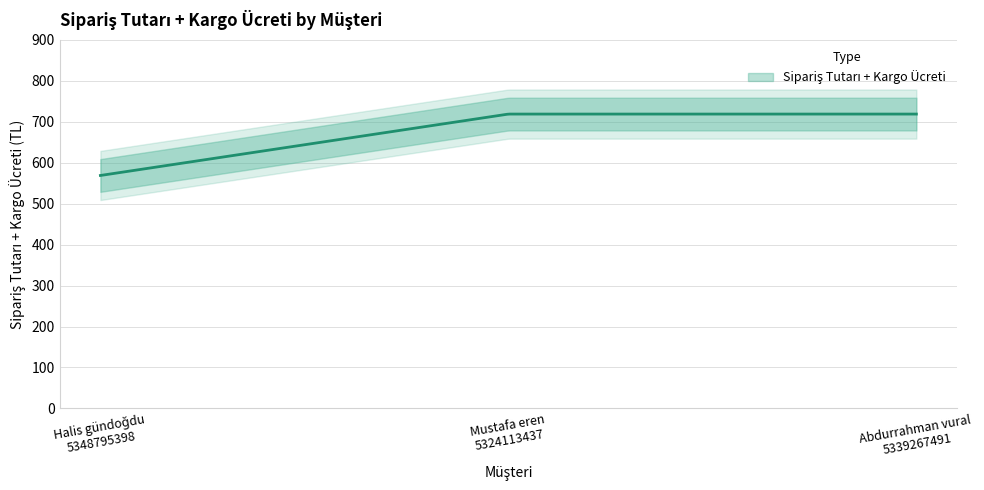

What is the label of the 3rd point from the left?

Abdurrahman vural
5339267491